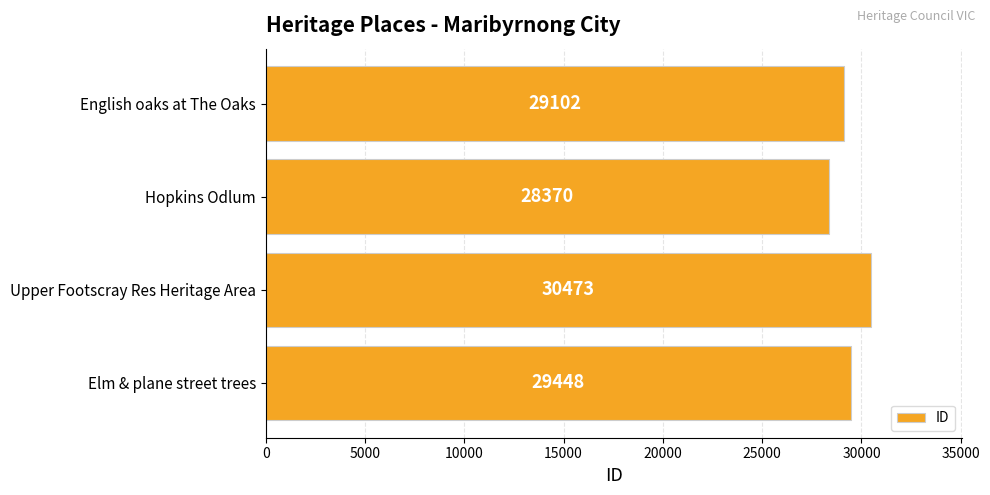

Count the values in the range 29102 to 30473.

3